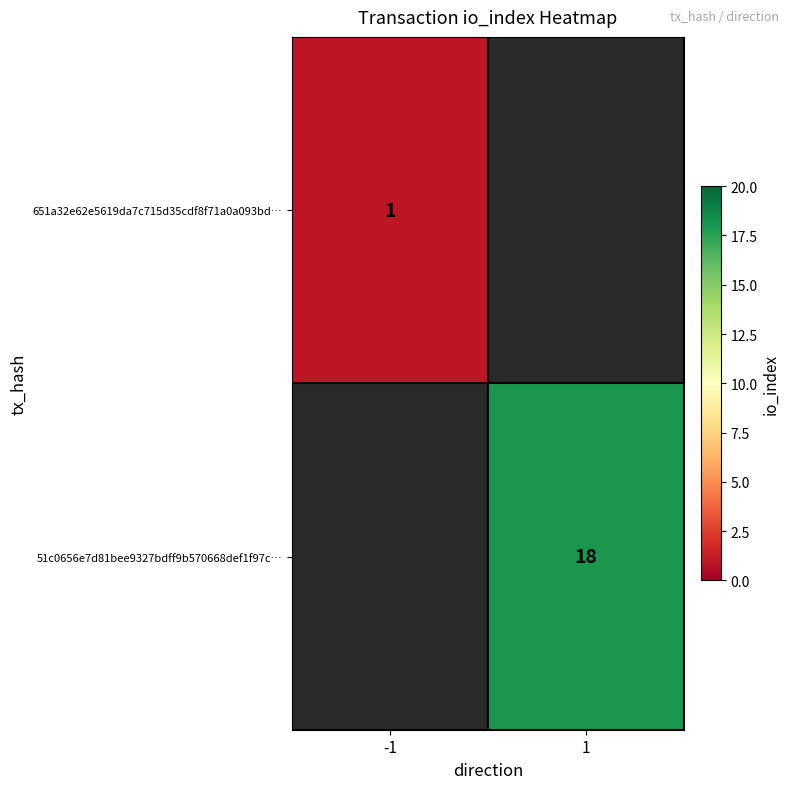

Which label corresponds to the largest value in the chart?

1